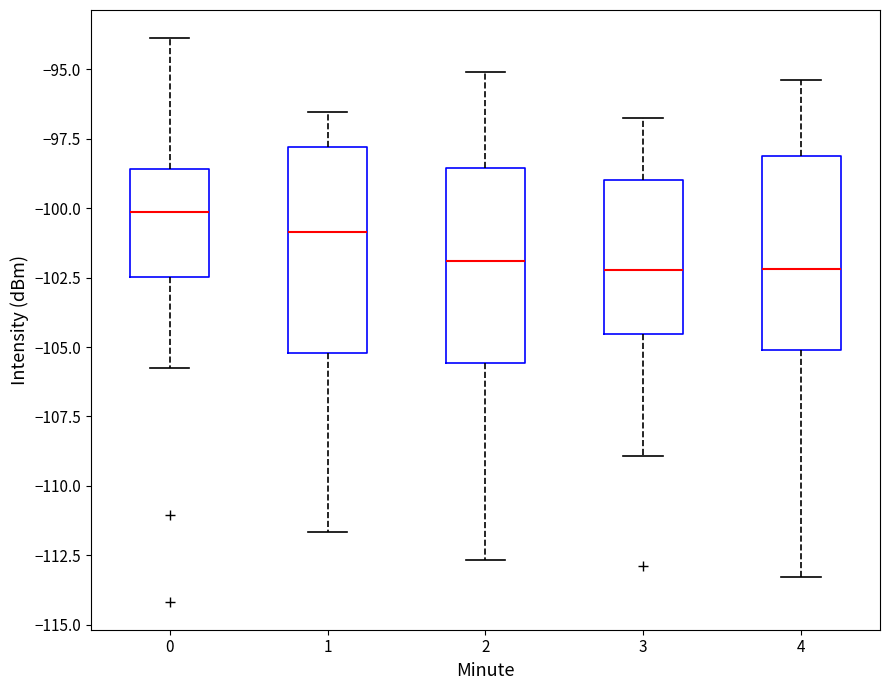

Reading left to right, transcribe this box plot: for each box, give where its median line is, the range the box spans, and where its two whiskers end, as read against the y-axis. The values are not printed on the chart, so give them approximately, as read against the axis.

0: median -100.0, box -102.5 to -98.5, whiskers -105.5 to -94.0
1: median -101.0, box -105.0 to -98.0, whiskers -111.5 to -96.5
2: median -102.0, box -105.5 to -98.5, whiskers -112.5 to -95.0
3: median -102.0, box -104.5 to -99.0, whiskers -109.0 to -96.5
4: median -102.0, box -105.0 to -98.0, whiskers -113.5 to -95.5